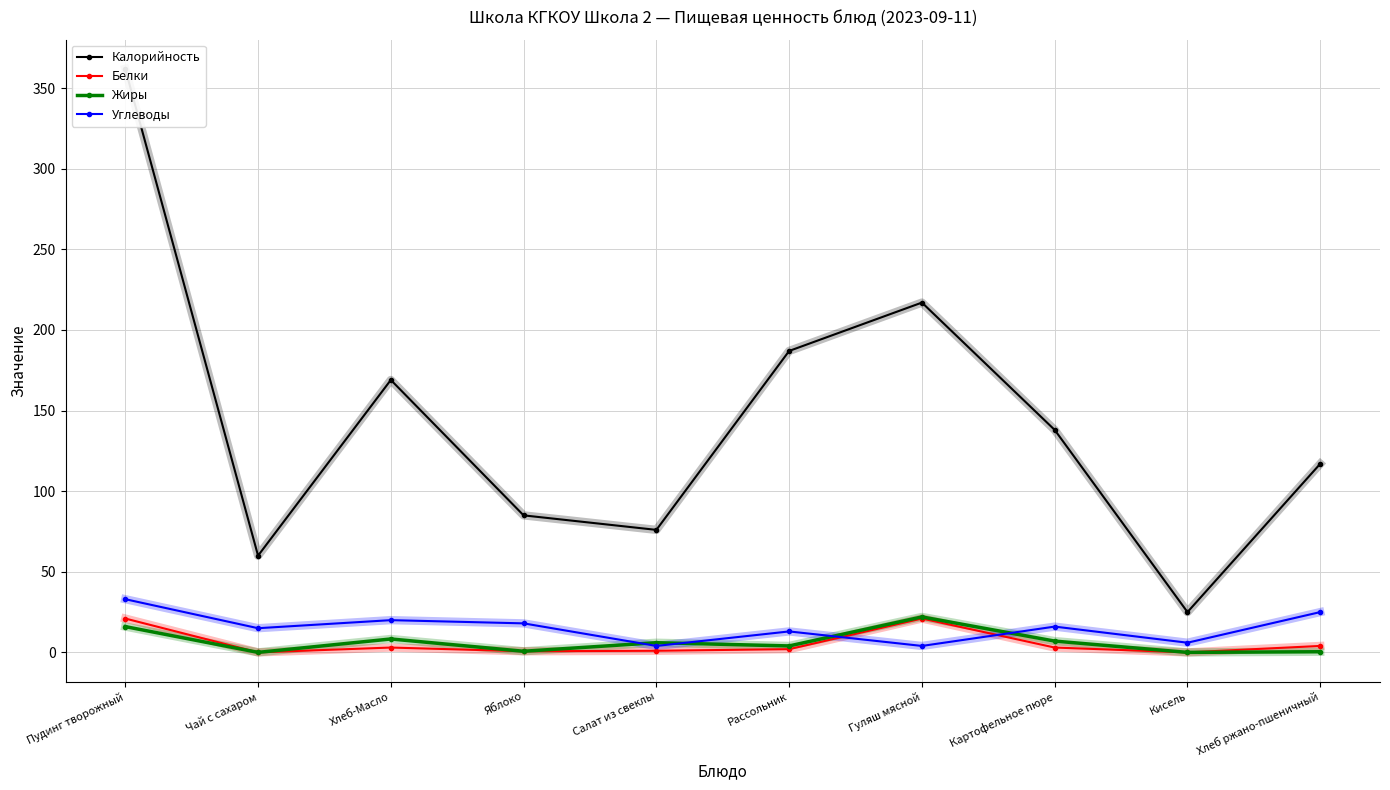

At which label does Углеводы first exceed 16?

Пудинг творожный